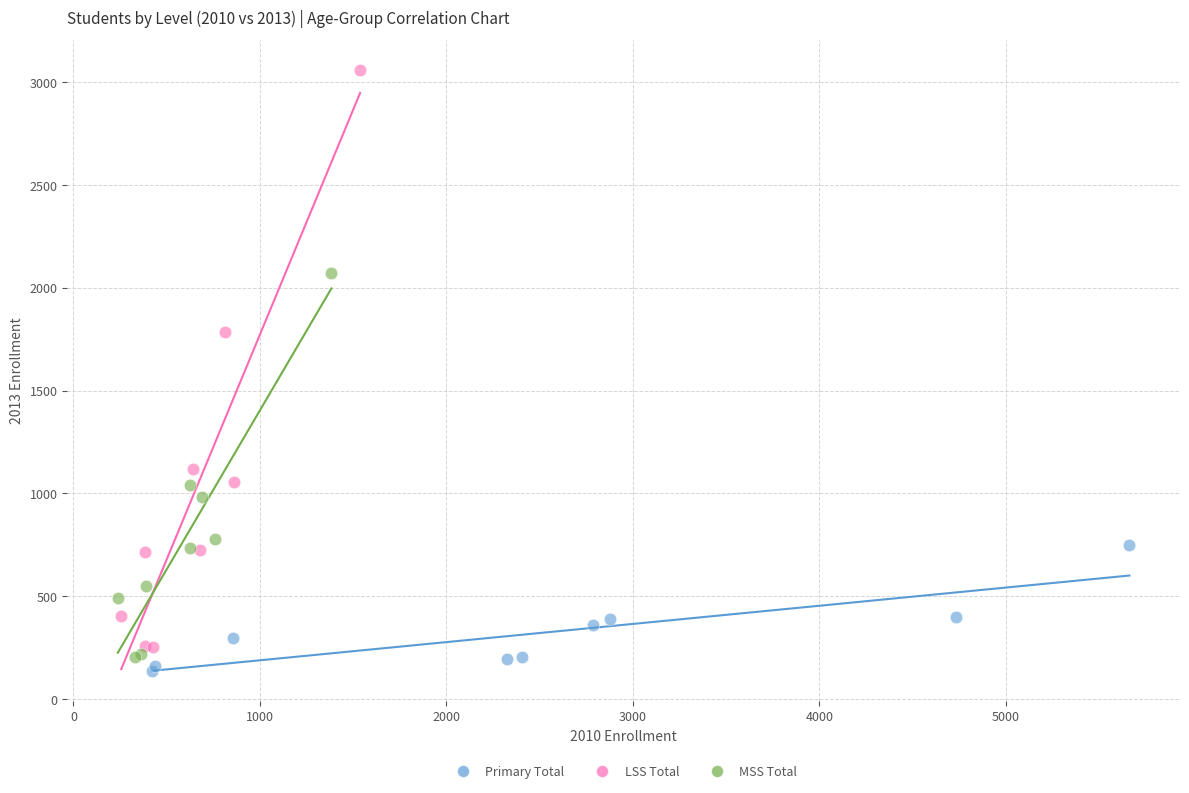

Which series reaches the maximum Y coordinate?

LSS Total